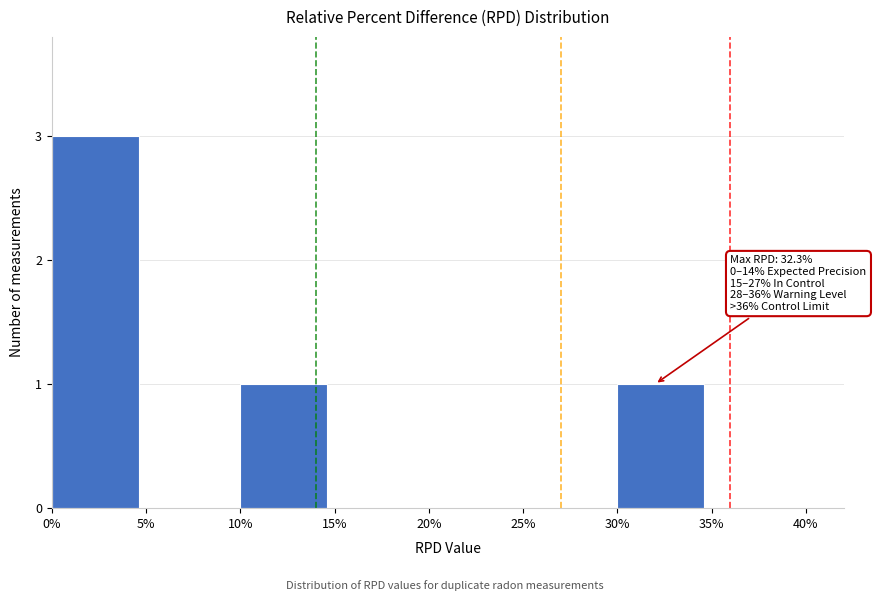

Reading left to right, transcribe all the data shown in this chart.

0%=3	5%=0	10%=1	15%=0	20%=0	25%=0	30%=1	35%=0